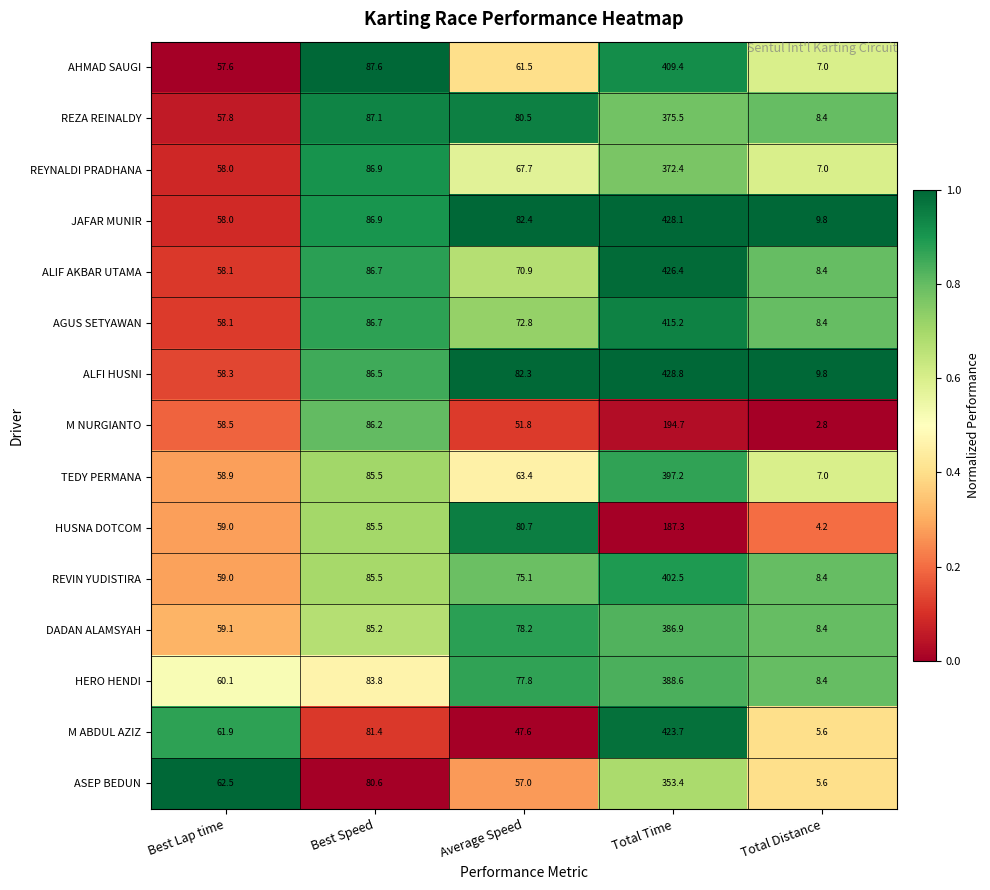

Which series has the largest range (max minus min)?

ALFI HUSNI